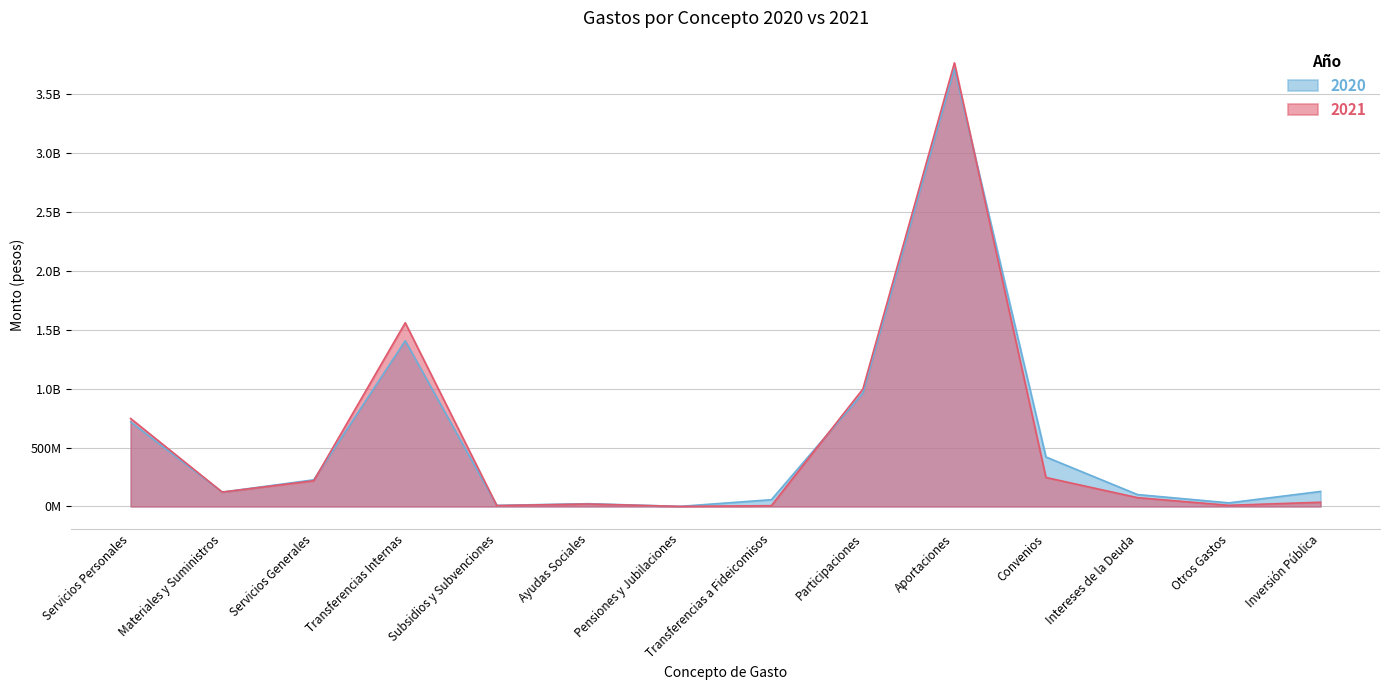

At Subsidios y Subvenciones, list the series in order from smallest to largest.

2021, 2020